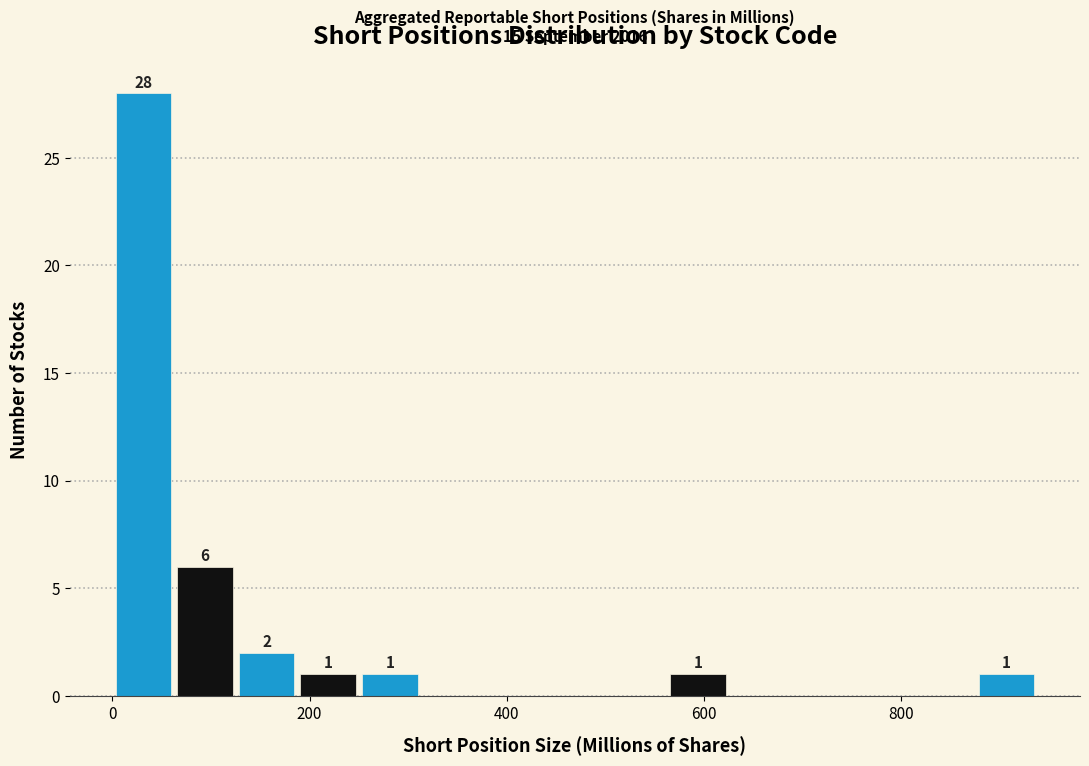

Around what value on the x-axis is the tallest bar? Give the approximate position of its centre, as read against the axis.

40